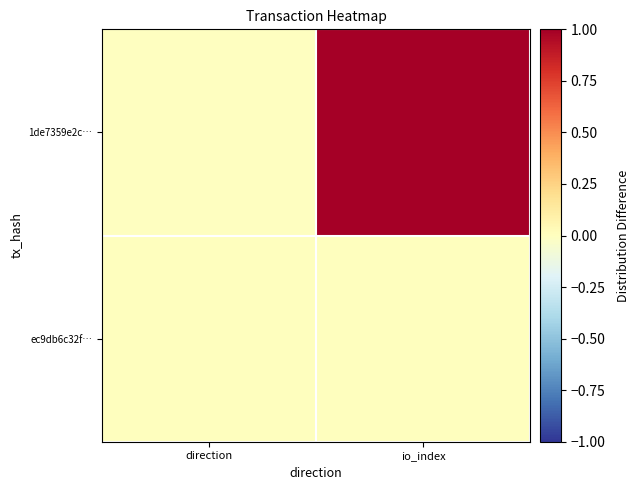

How many data points does each series have?

2